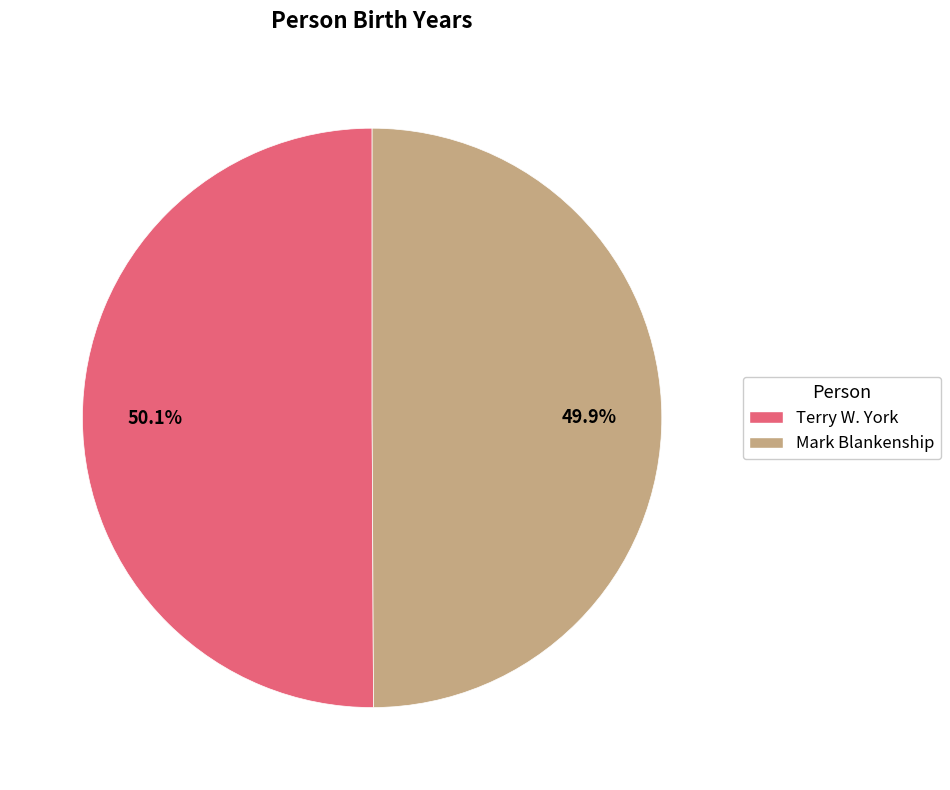

What percentage is the Terry W. York slice, to the nearest percent?

50%